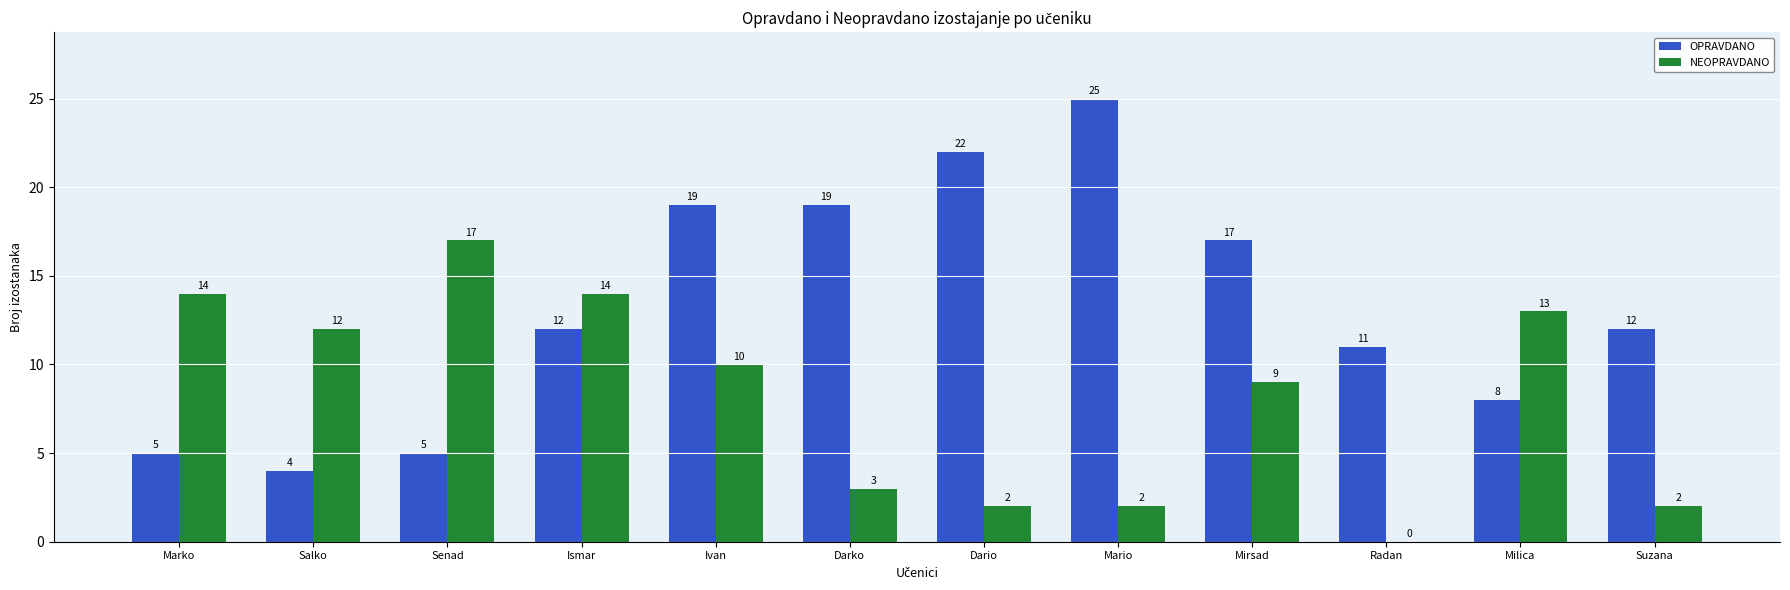

Where does the NEOPRAVDANO series first go above 10?

Marko